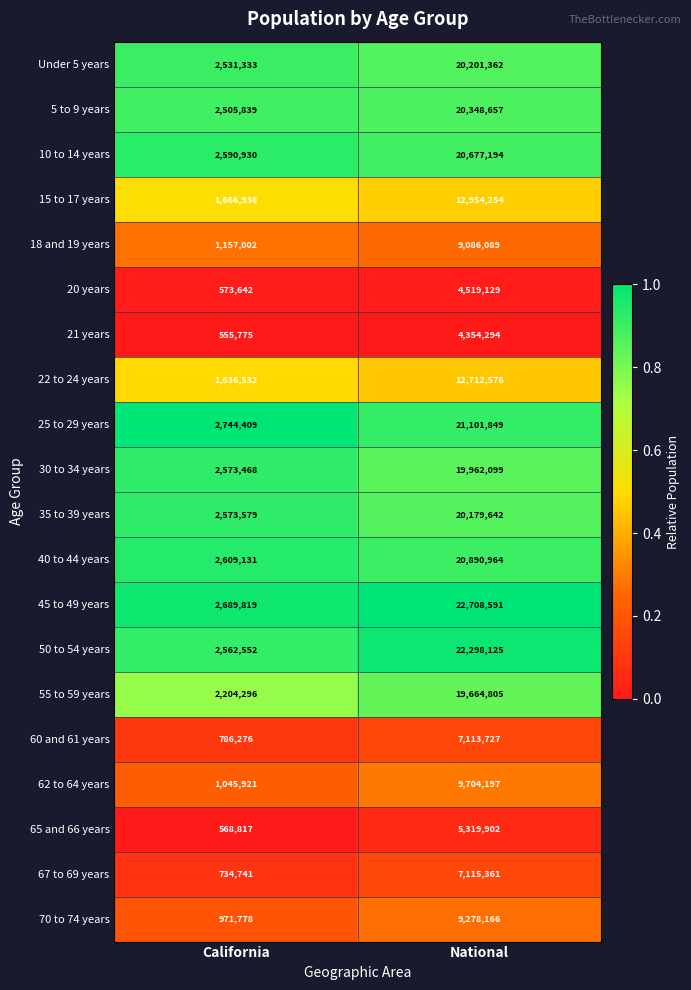

At which category does the chart reach its peak across all series?

National